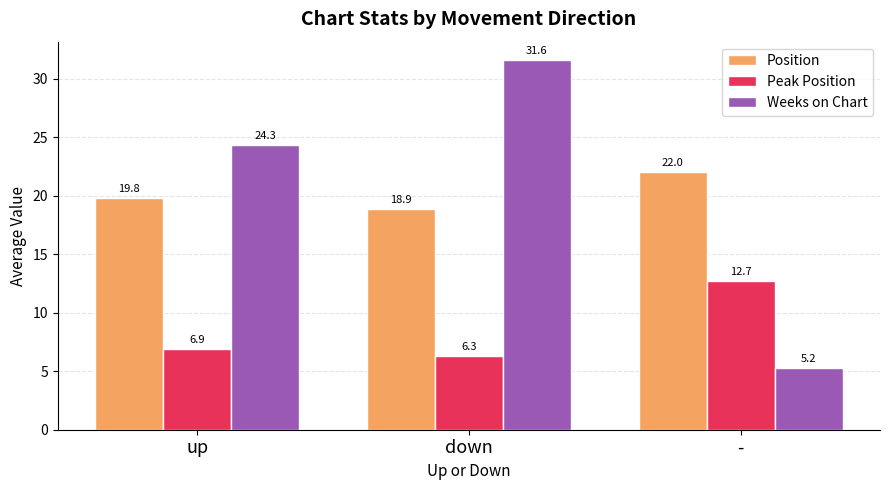

Between up and -, which series saw the biggest shift?

Weeks on Chart